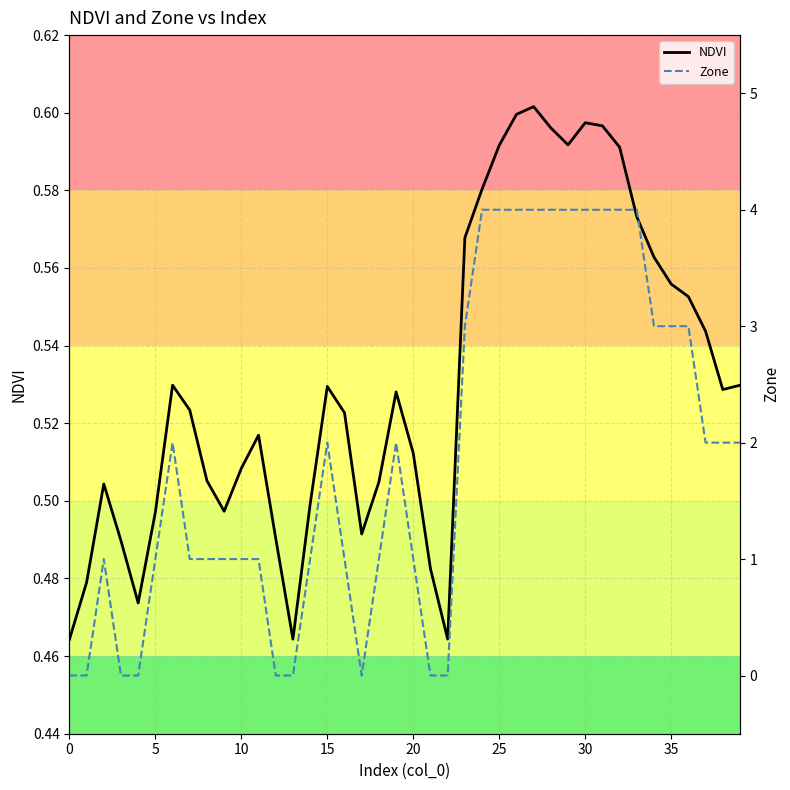

Which series changed the most between 15 and 14?

Zone